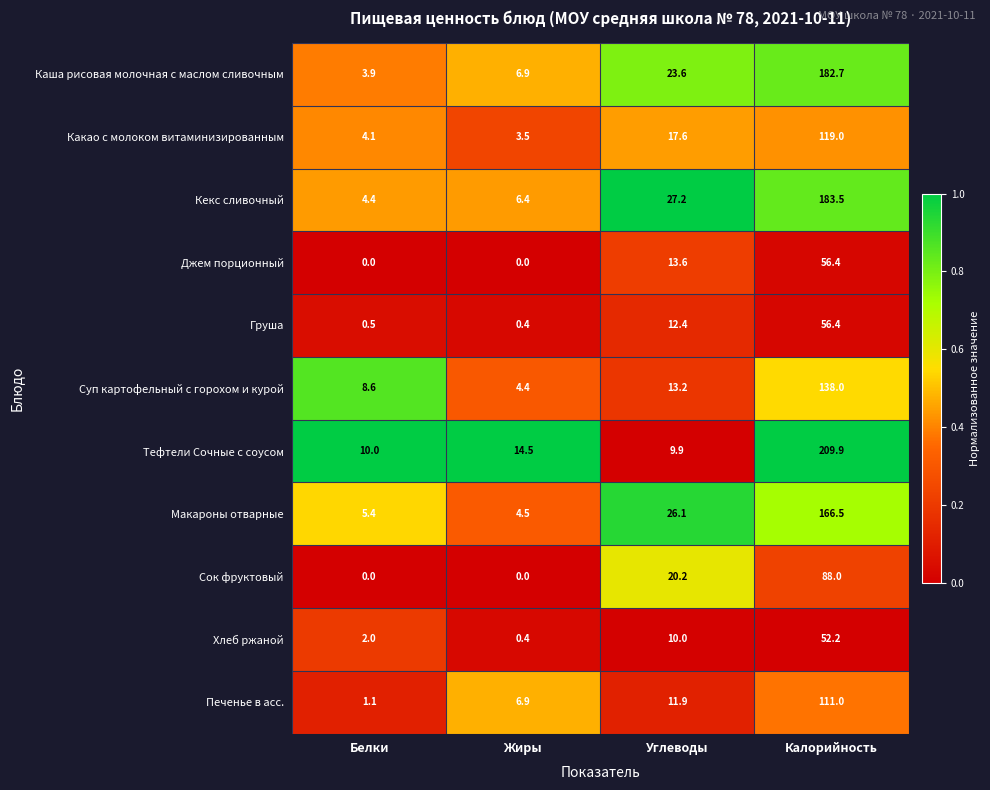

At which category is the sum across all series the highest?

Калорийность